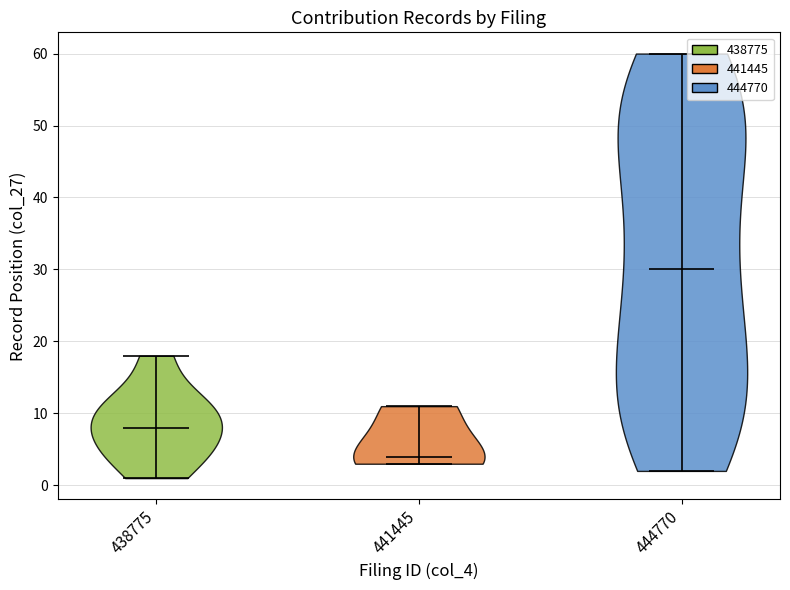

Which violin has the lowest median line?

441445